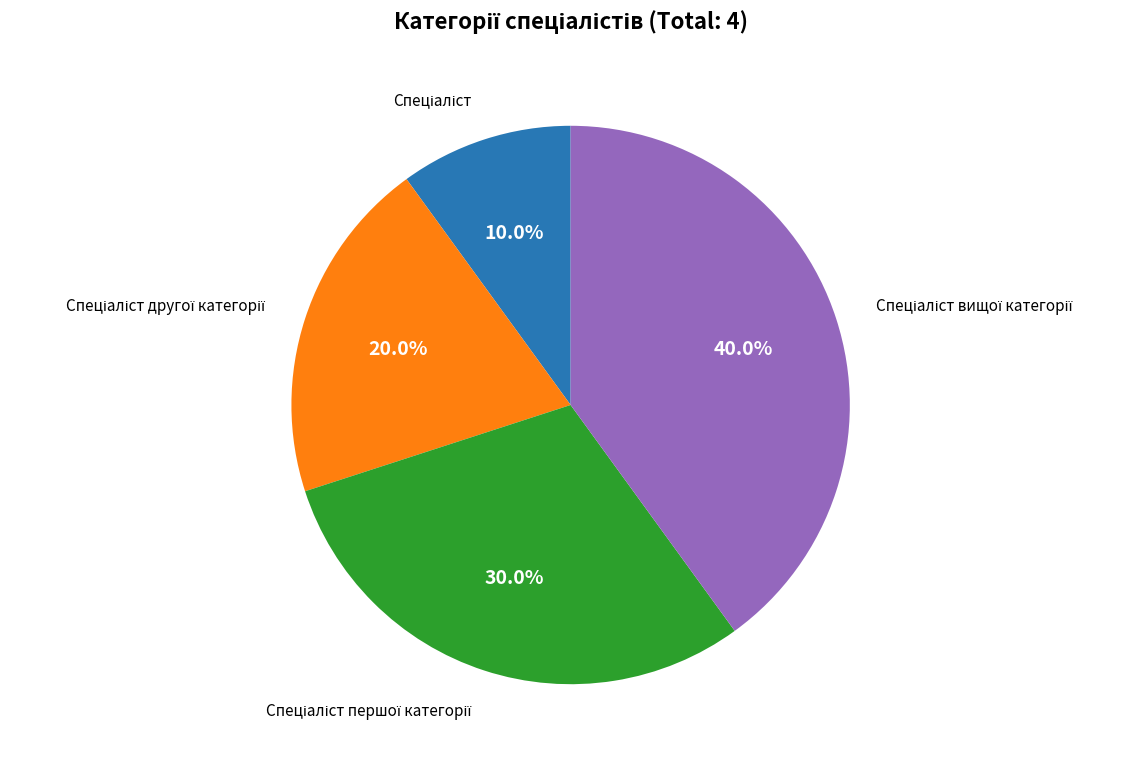

Does any single category account for the majority?

No